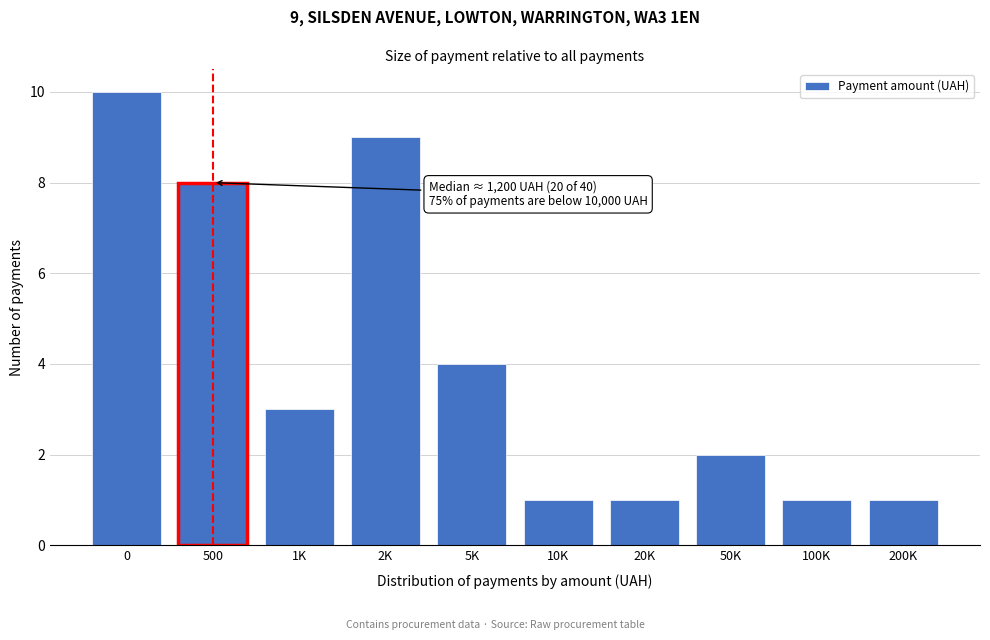

Reading left to right, list all the values displayed in this chart.

10	8	3	9	4	1	1	2	1	1